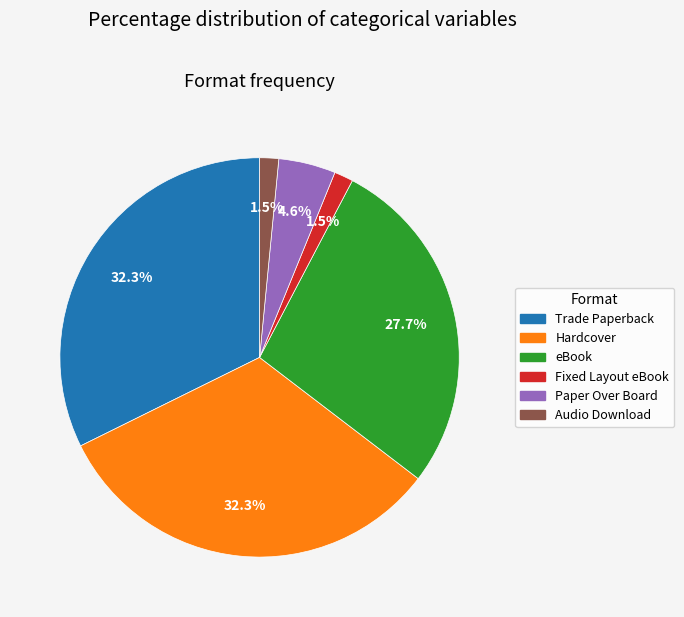

How many segments does this pie chart have?

6